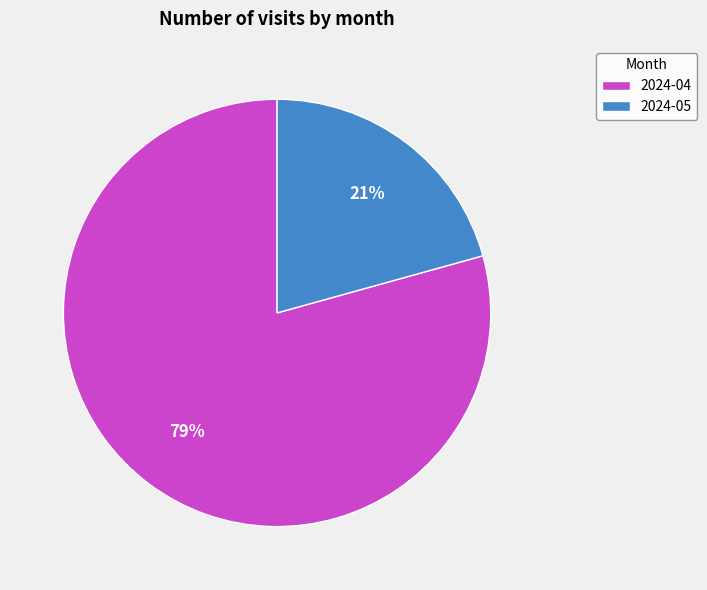

To the nearest percent, what percentage of the pie is 2024-05?

21%